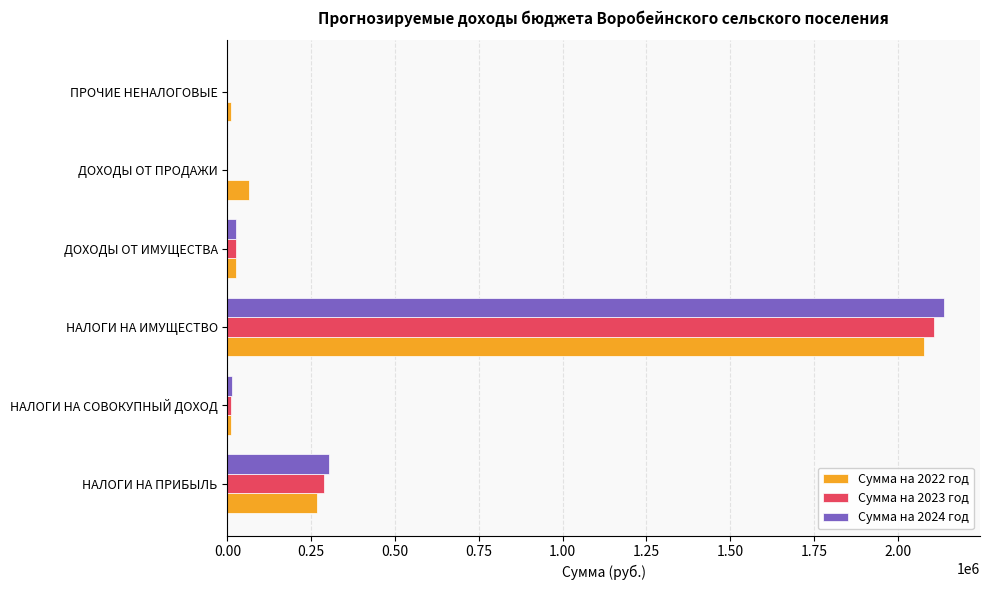

The Сумма на 2023 год series shows 286880 at НАЛОГИ НА ПРИБЫЛЬ. True or false?

True